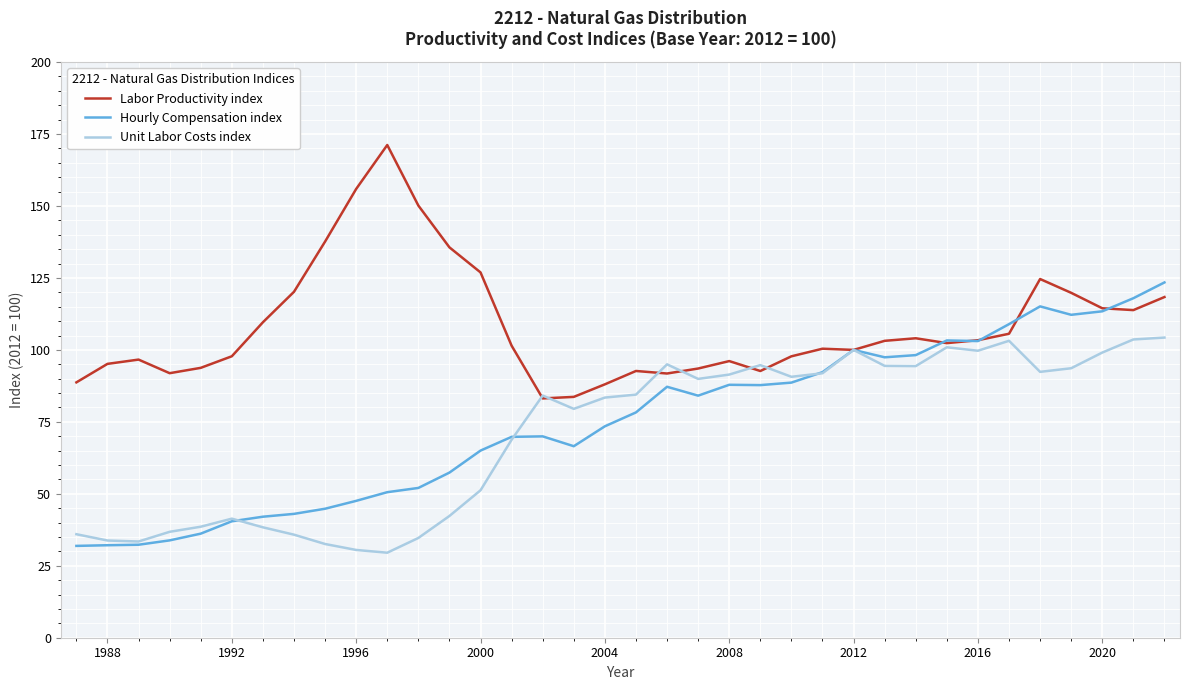

What are all the series names shown in the legend?

Labor Productivity index, Hourly Compensation index, Unit Labor Costs index